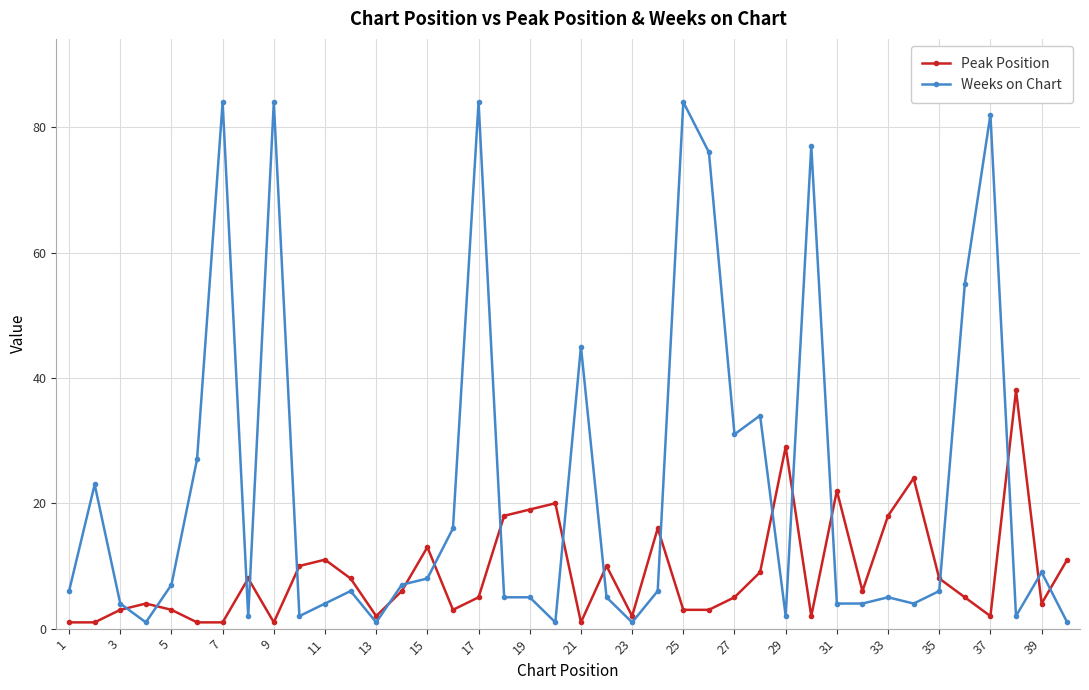

Which series has the largest total across all categories?

Weeks on Chart